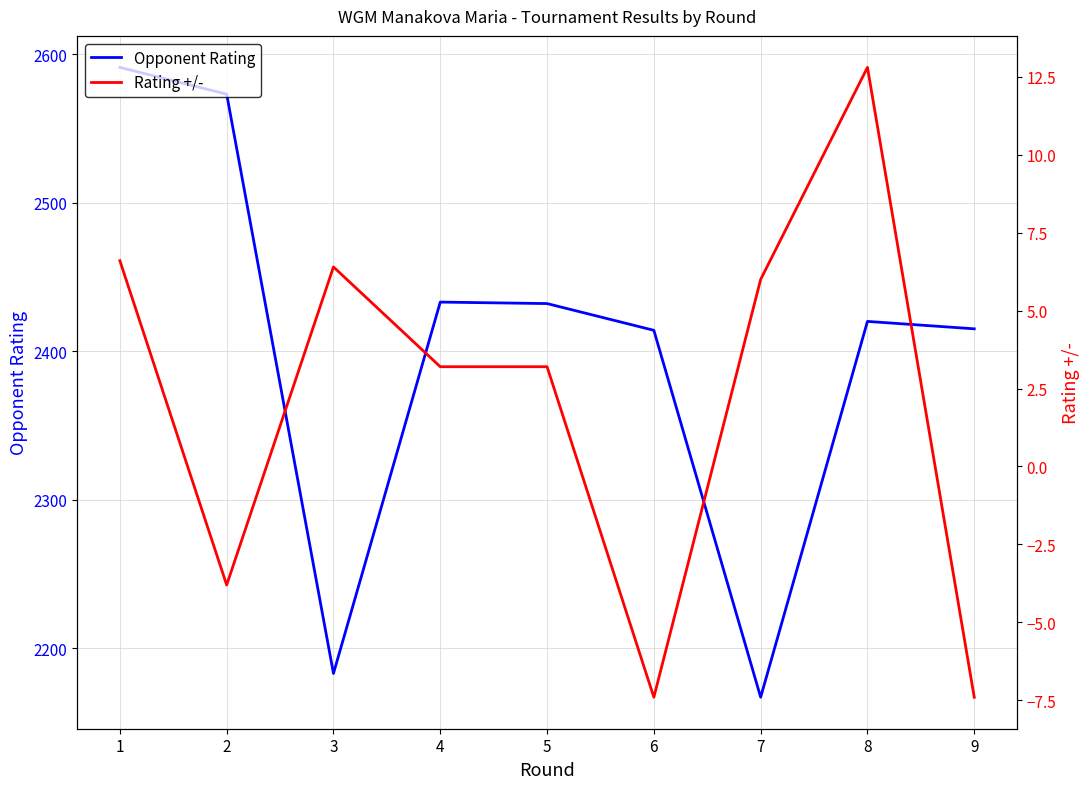

At which label is Opponent Rating closest to 2379?

6